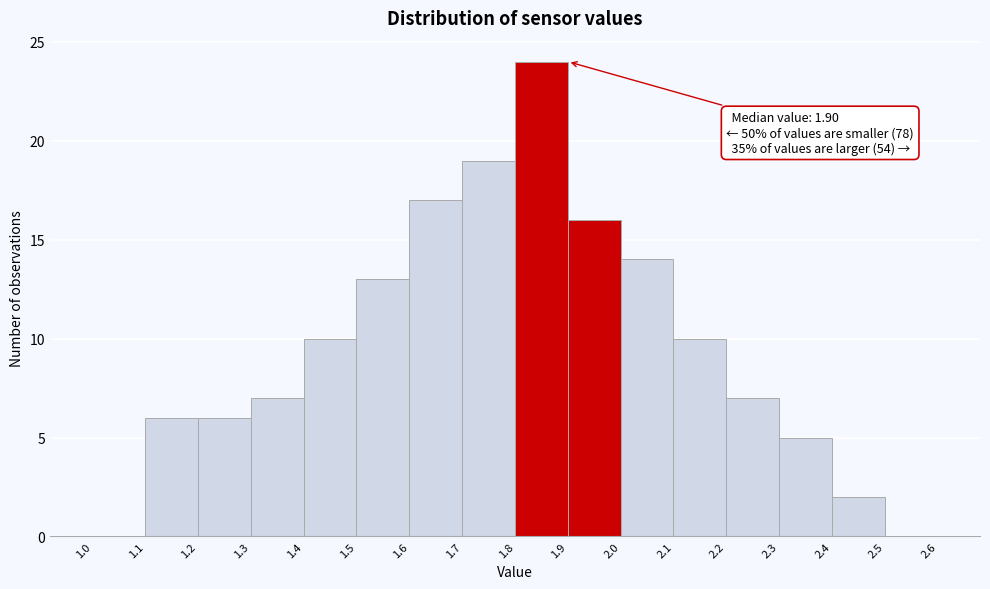

Which range on the x-axis has the tallest bar?

1.8 to 1.9